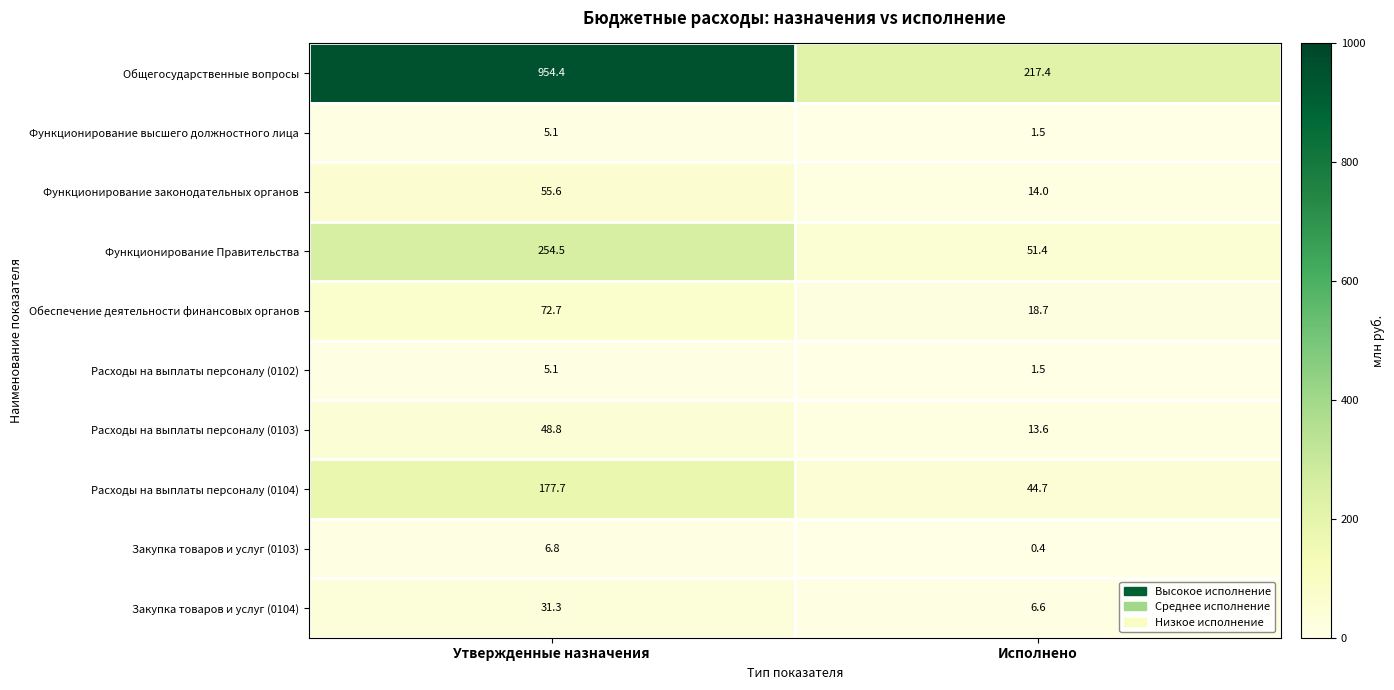

What is the difference between the highest and lowest values at Исполнено?

217.0